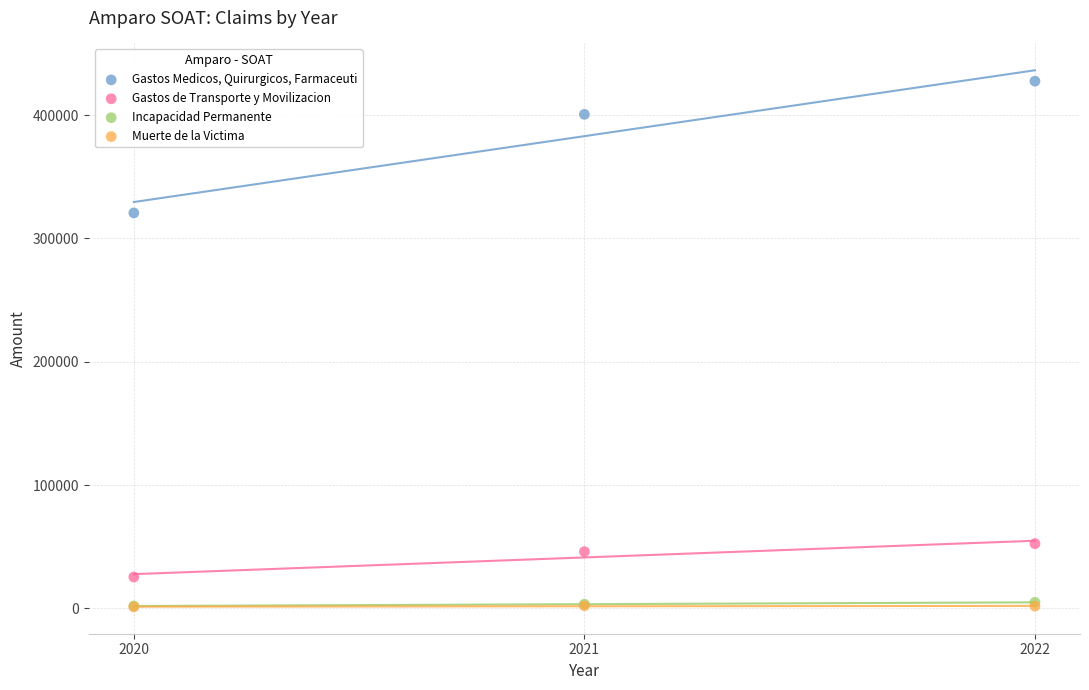

What are all the series names shown in the legend?

Gastos Medicos, Quirurgicos, Farmaceuti, Gastos de Transporte y Movilizacion, Incapacidad Permanente, Muerte de la Victima